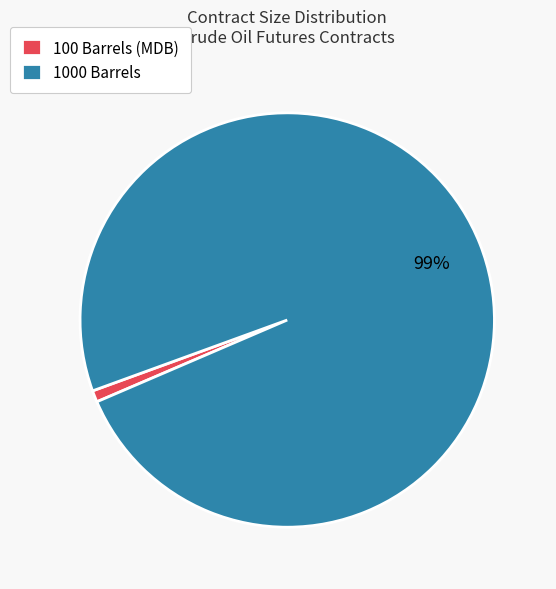

Does any single category account for the majority?

Yes